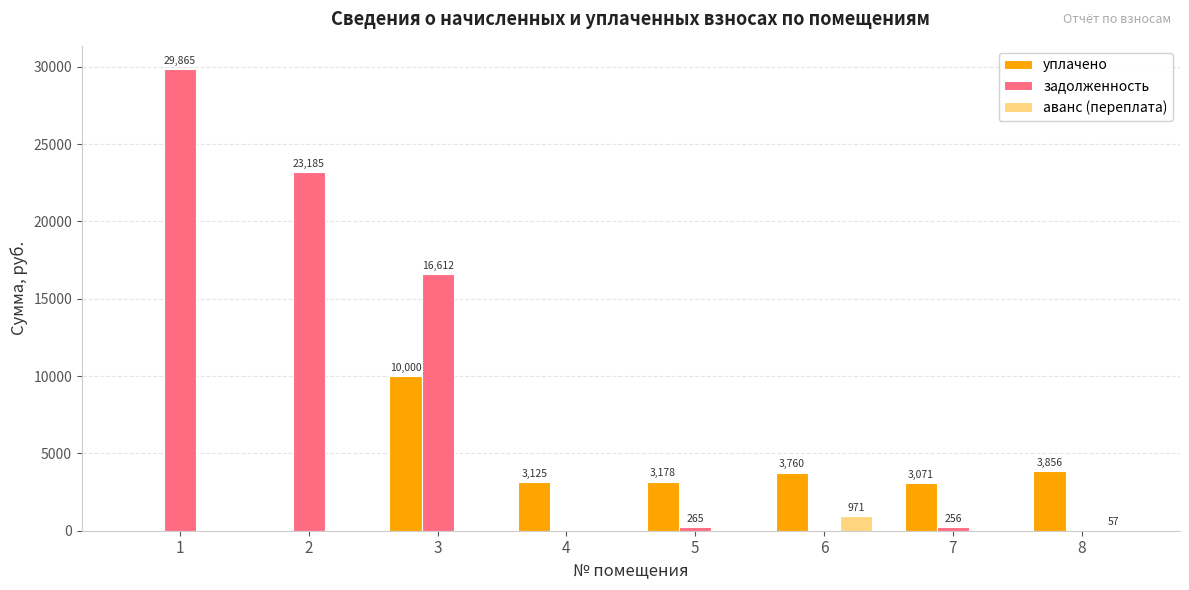

Is it true that аванс (переплата) equals 971.0 at 6?

True